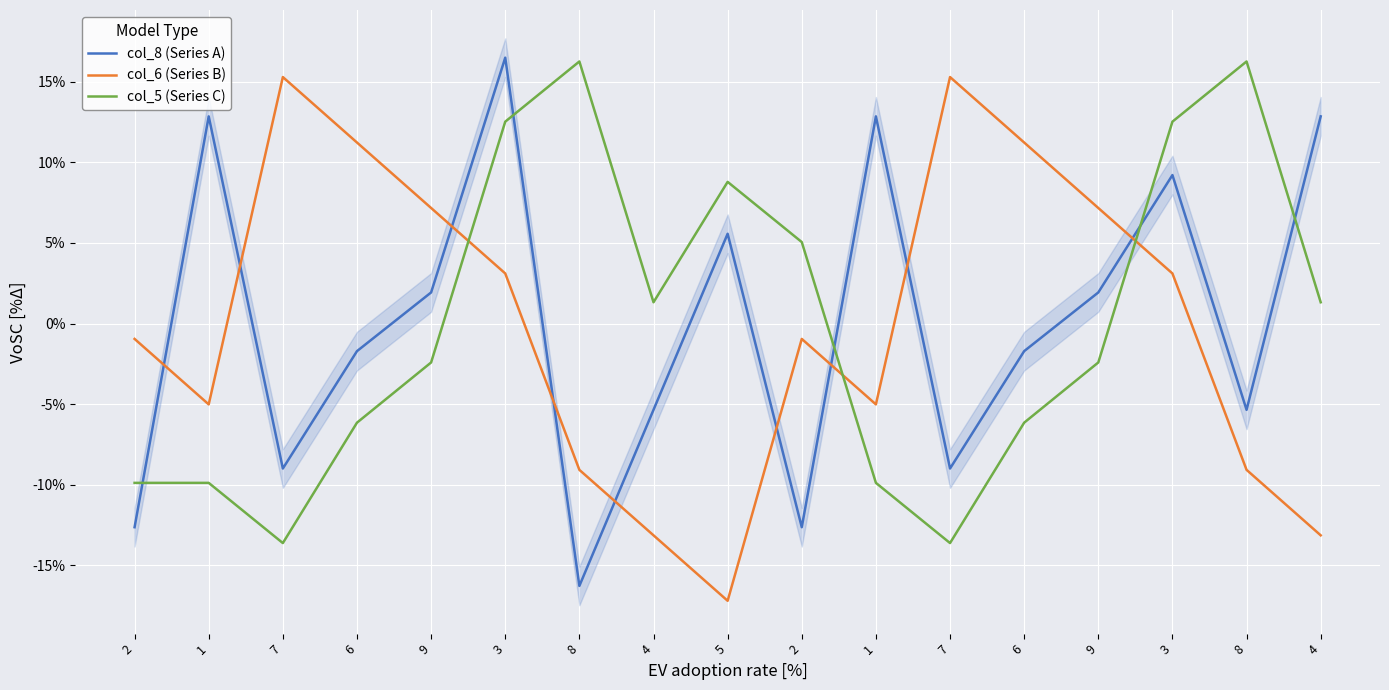

What is the minimum value for col_6 (Series B)?

-17.2